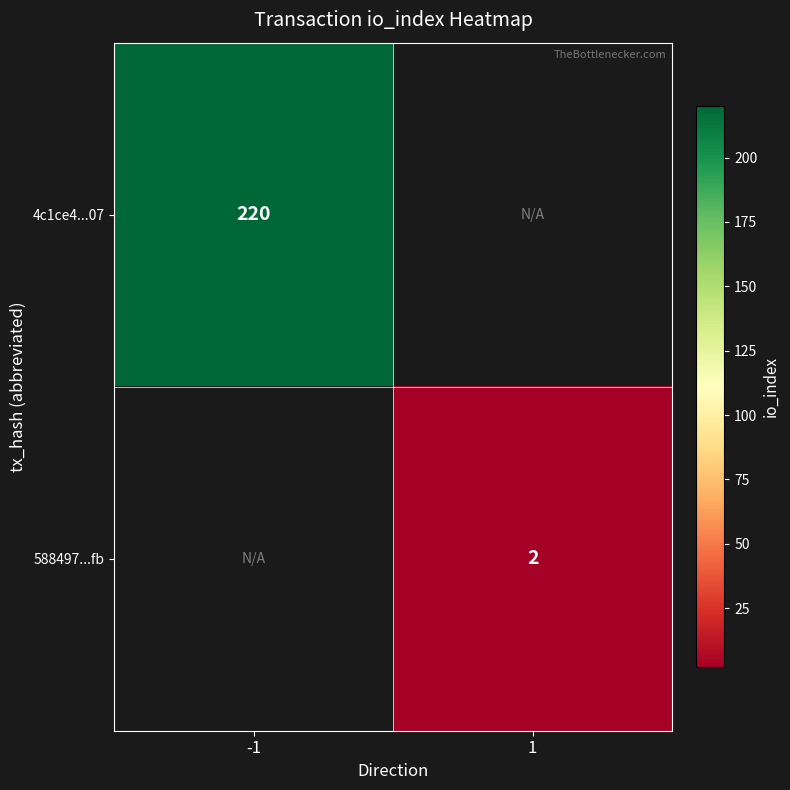

The value of 4c1ce4...07 at -1 is 372. True or false?

False